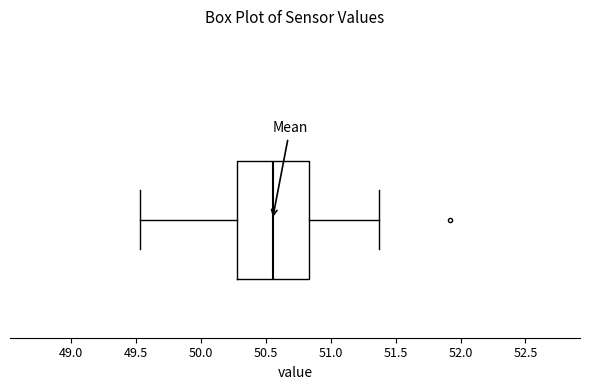

Transcribe this box plot: give where the median line is, the range the box spans, and where the two whiskers end, as read against the x-axis. The values are not printed on the chart, so give them approximately, as read against the axis.

median 50.55, box 50.30 to 50.85, whiskers 49.55 to 51.35